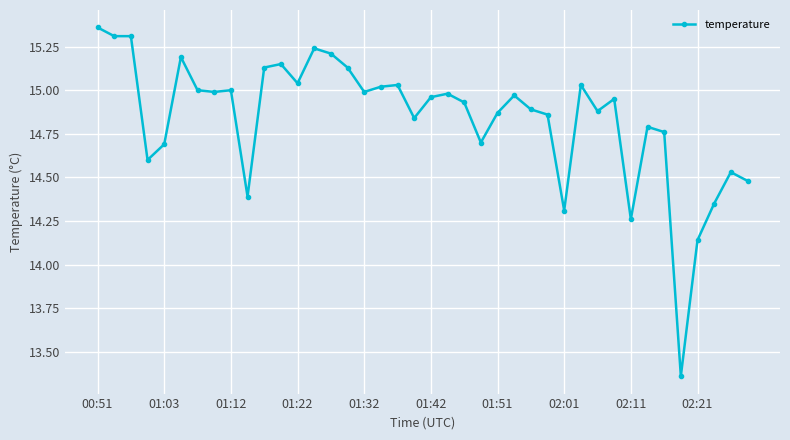

How many values exceed 14?

39